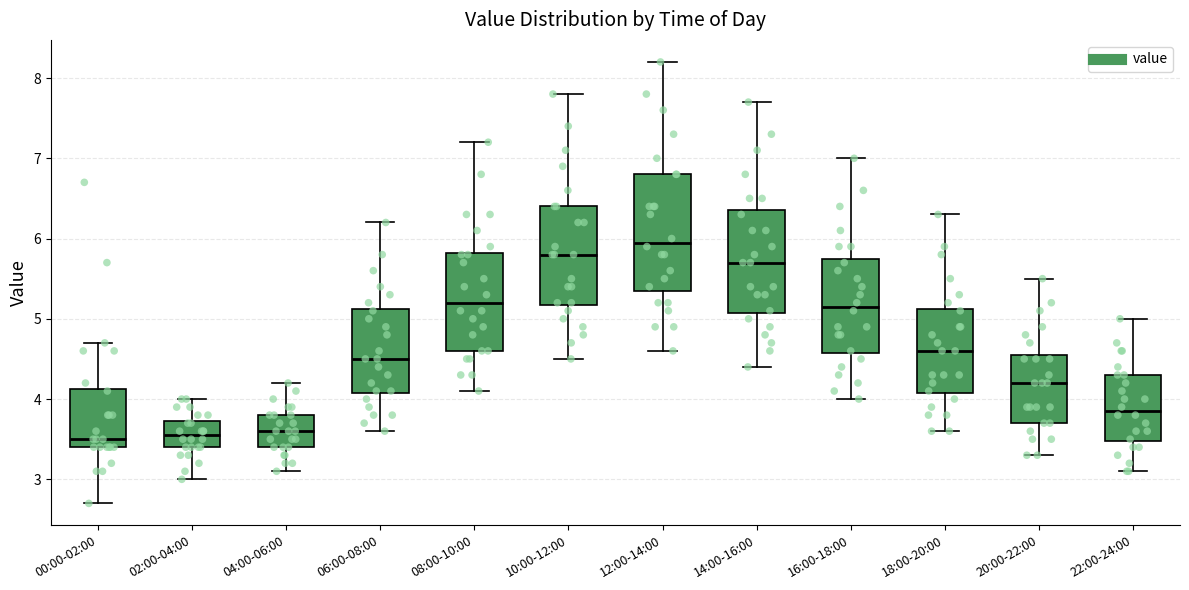

Reading left to right, read every box against the y-axis: the position of its median line, the range the box covers, and the ends of its whiskers. The values are not printed on the chart, so give them approximately, as read against the axis.

00:00-02:00: median 3.5, box 3.4 to 4.1, whiskers 2.7 to 4.7
02:00-04:00: median 3.6, box 3.4 to 3.7, whiskers 3.0 to 4.0
04:00-06:00: median 3.6, box 3.4 to 3.8, whiskers 3.1 to 4.2
06:00-08:00: median 4.5, box 4.1 to 5.1, whiskers 3.6 to 6.2
08:00-10:00: median 5.2, box 4.6 to 5.8, whiskers 4.1 to 7.2
10:00-12:00: median 5.8, box 5.2 to 6.4, whiskers 4.5 to 7.8
12:00-14:00: median 6.0, box 5.4 to 6.8, whiskers 4.6 to 8.2
14:00-16:00: median 5.7, box 5.1 to 6.4, whiskers 4.4 to 7.7
16:00-18:00: median 5.2, box 4.6 to 5.8, whiskers 4.0 to 7.0
18:00-20:00: median 4.6, box 4.1 to 5.1, whiskers 3.6 to 6.3
20:00-22:00: median 4.2, box 3.7 to 4.6, whiskers 3.3 to 5.5
22:00-24:00: median 3.9, box 3.5 to 4.3, whiskers 3.1 to 5.0